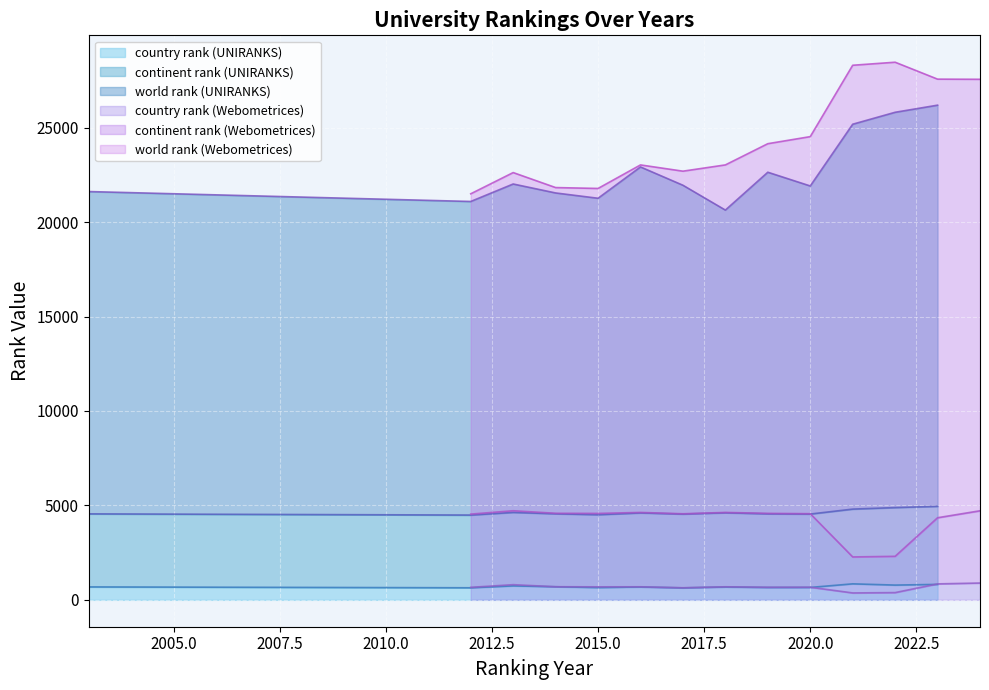

Is the value of country rank (UNIRANKS) at 2012.5 greater than the value of world rank (Webometrices) at 2025.0?

No